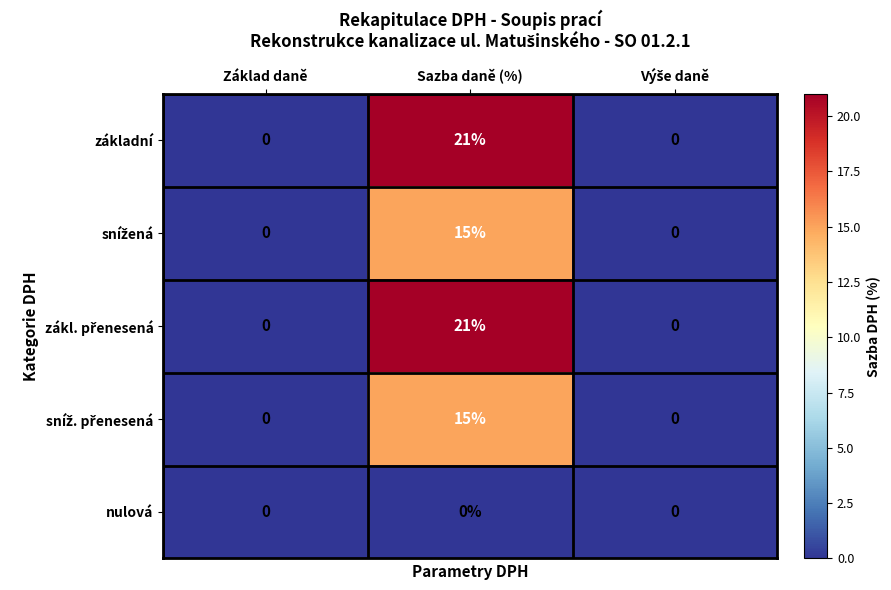

What is the greatest value displayed?

21